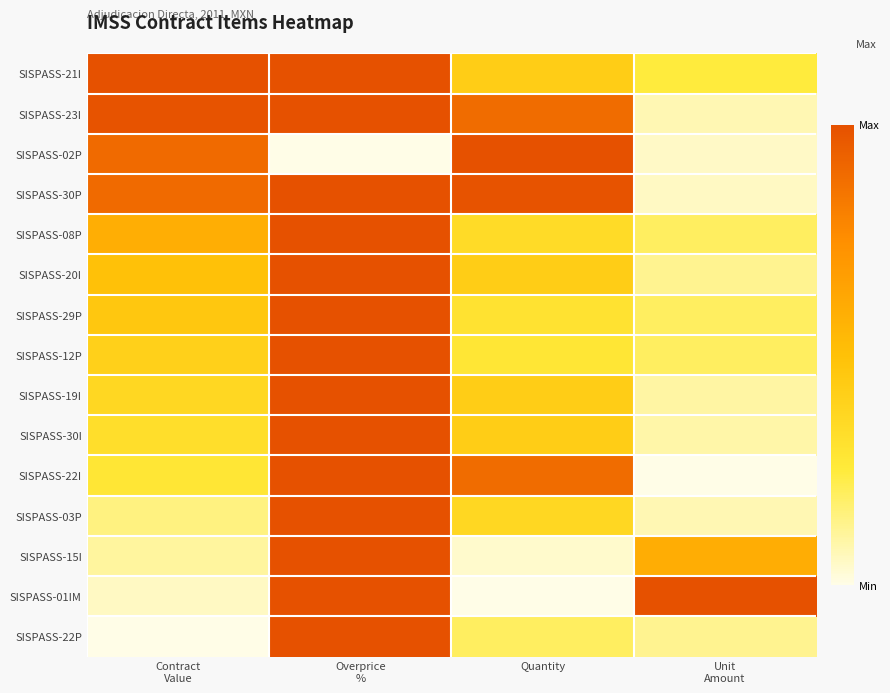

Reading right to left, list all the values displayed in this chart.

SISPASS-21I: Unit
Amount=0.2	Quantity=0.4	Overprice
%=1.0	Contract
Value=1.0
SISPASS-23I: Unit
Amount=0.1	Quantity=0.9	Overprice
%=1.0	Contract
Value=1.0
SISPASS-02P: Unit
Amount=0.1	Quantity=1.0	Overprice
%=0.0	Contract
Value=0.9
SISPASS-30P: Unit
Amount=0.1	Quantity=1.0	Overprice
%=1.0	Contract
Value=0.9
SISPASS-08P: Unit
Amount=0.2	Quantity=0.3	Overprice
%=1.0	Contract
Value=0.6
SISPASS-20I: Unit
Amount=0.1	Quantity=0.4	Overprice
%=1.0	Contract
Value=0.5
SISPASS-29P: Unit
Amount=0.2	Quantity=0.3	Overprice
%=1.0	Contract
Value=0.5
SISPASS-12P: Unit
Amount=0.2	Quantity=0.3	Overprice
%=1.0	Contract
Value=0.4
SISPASS-19I: Unit
Amount=0.1	Quantity=0.4	Overprice
%=1.0	Contract
Value=0.4
SISPASS-30I: Unit
Amount=0.1	Quantity=0.4	Overprice
%=1.0	Contract
Value=0.3
SISPASS-22I: Unit
Amount=0.0	Quantity=0.9	Overprice
%=1.0	Contract
Value=0.3
SISPASS-03P: Unit
Amount=0.1	Quantity=0.4	Overprice
%=1.0	Contract
Value=0.1
SISPASS-15I: Unit
Amount=0.6	Quantity=0.0	Overprice
%=1.0	Contract
Value=0.1
SISPASS-01IM: Unit
Amount=1.0	Quantity=0.0	Overprice
%=1.0	Contract
Value=0.1
SISPASS-22P: Unit
Amount=0.1	Quantity=0.2	Overprice
%=1.0	Contract
Value=0.0